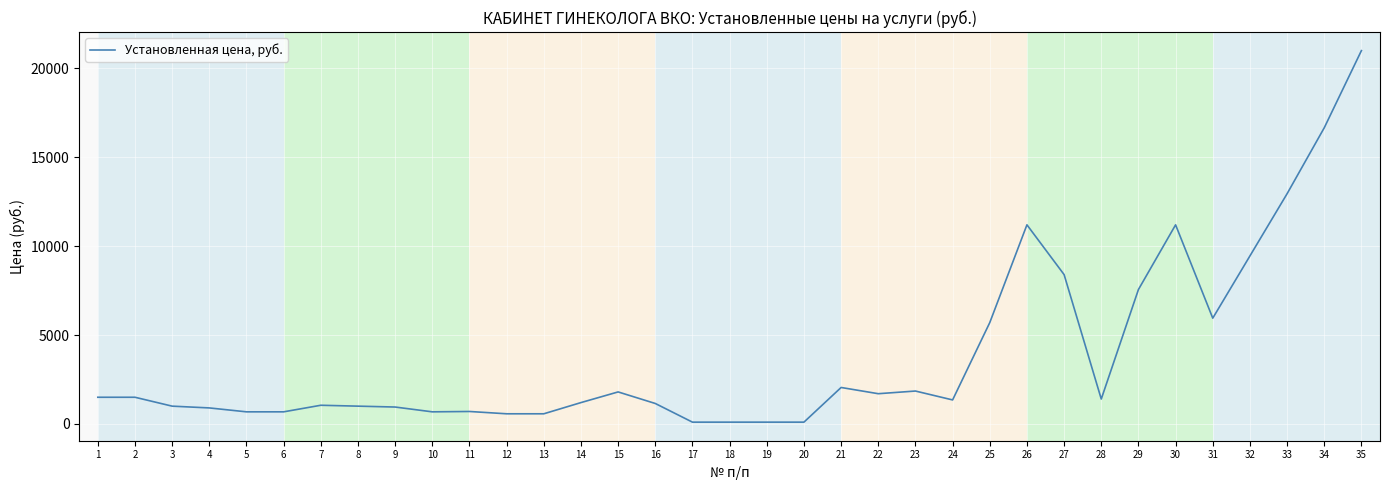

Which has a higher value, 22 or 28?

22